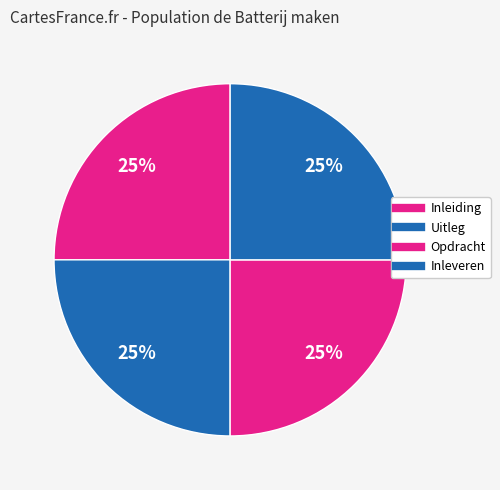

What percentage is NOT represented by Opdracht?

75.0%